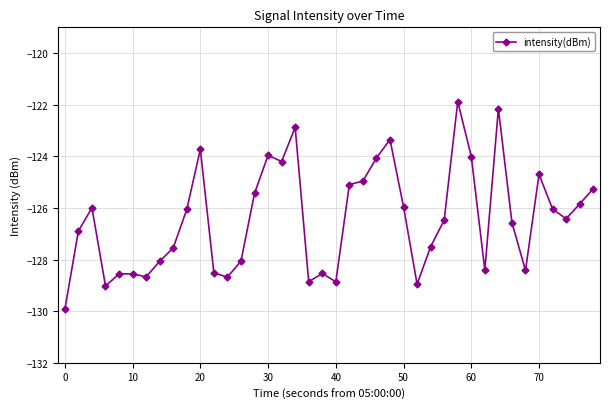

What is the value of the 26th point from the left?

-126.0